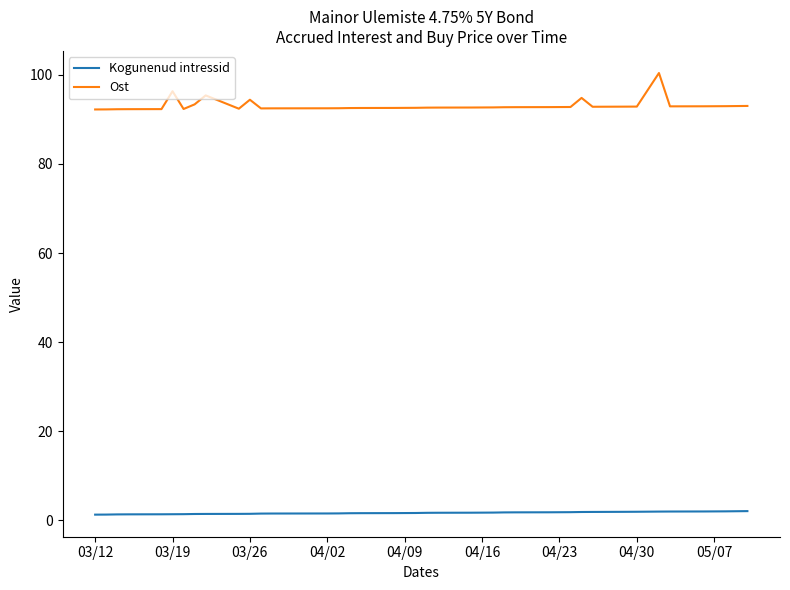

Which series has the widest spread of values?

Ost